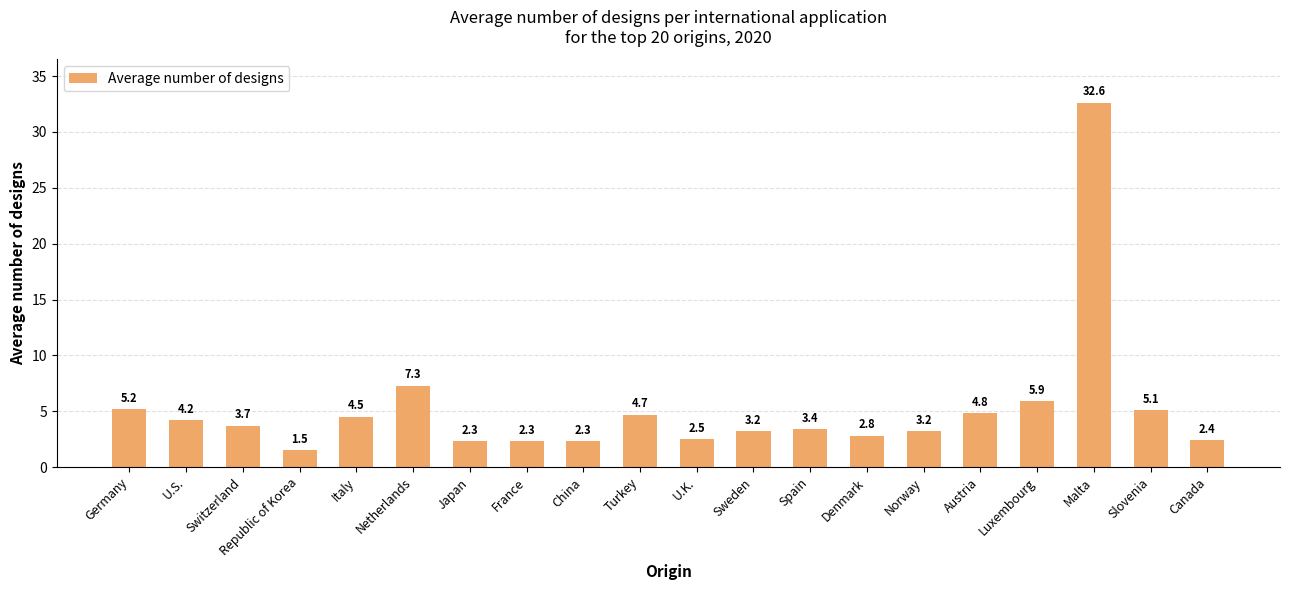

What is the difference between the maximum and second lowest values?

30.3